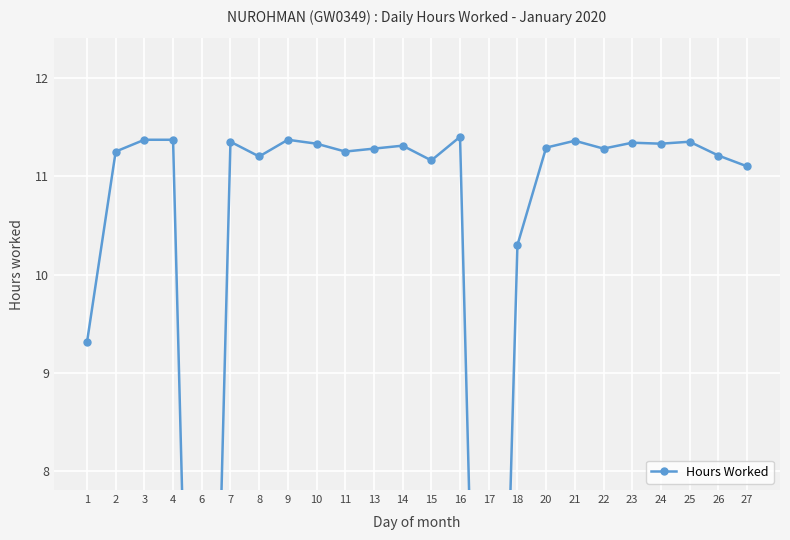

How many points are higher than both their immediate neighbors (excluding endpoints)?

7